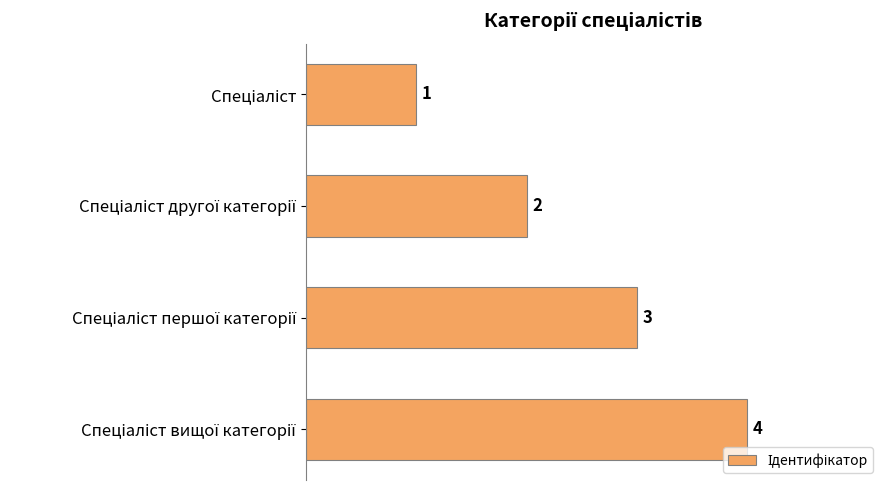

What is the difference between the maximum and minimum values?

3